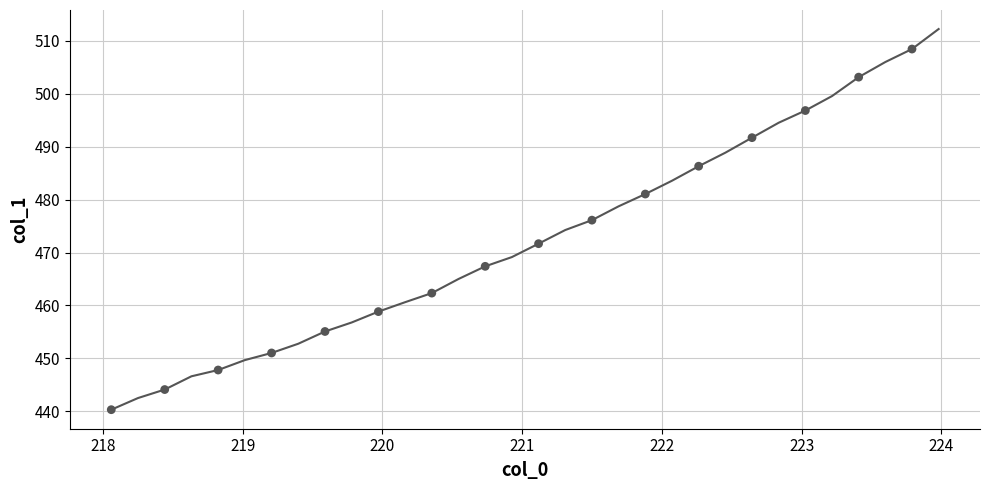

What is the range of Y values (max minus min)?

68.2